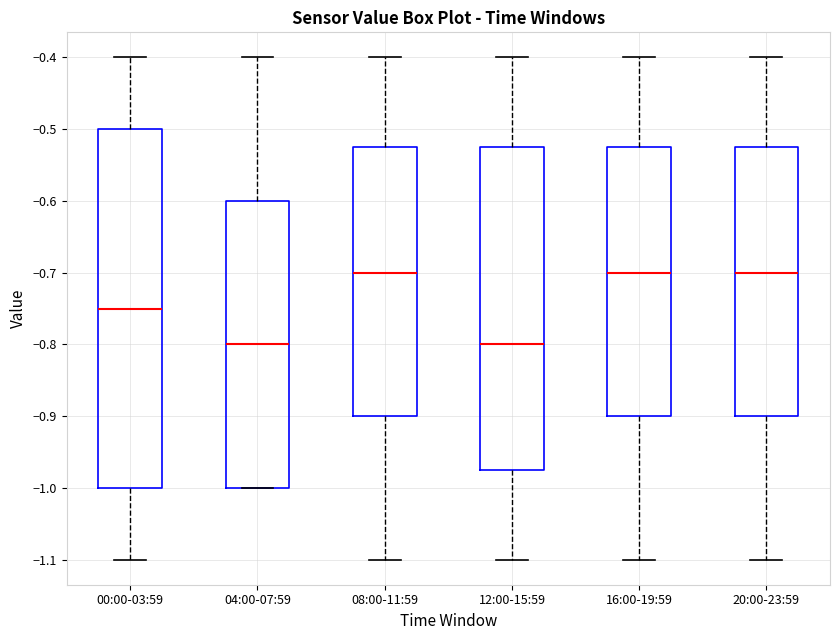

Comparing the boxes themselves (not the whiskers), which one is the tallest?

00:00-03:59